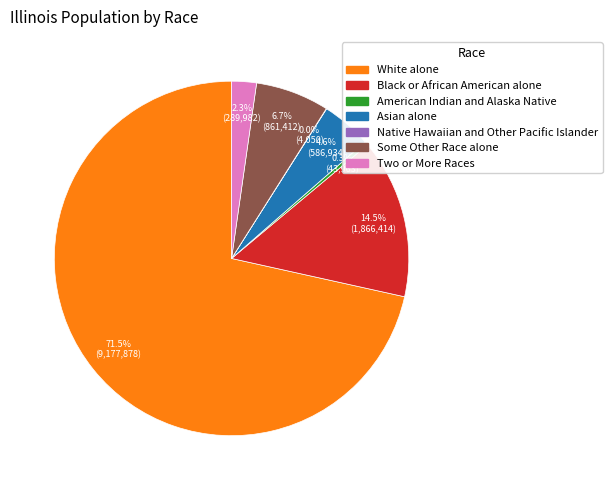

Which slice is the largest?

White alone